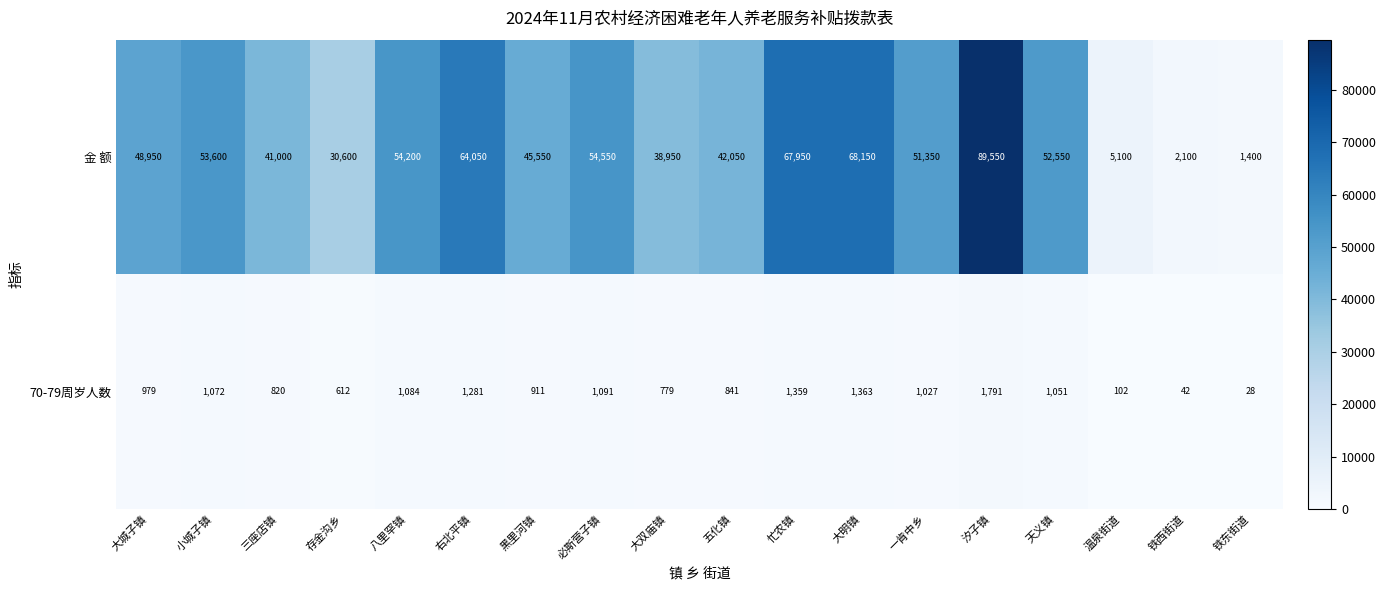

What is the average value of the 70-79周岁人数 series?

902